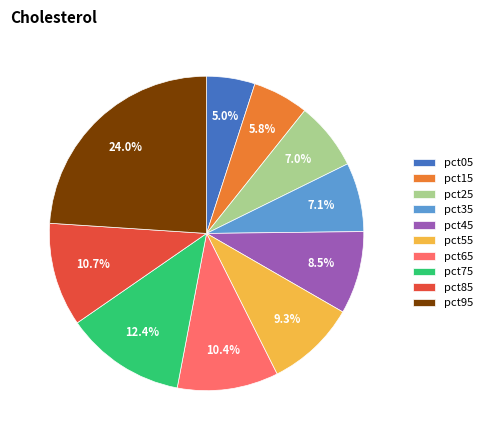

Does pct65 account for over 50% of the chart?

No